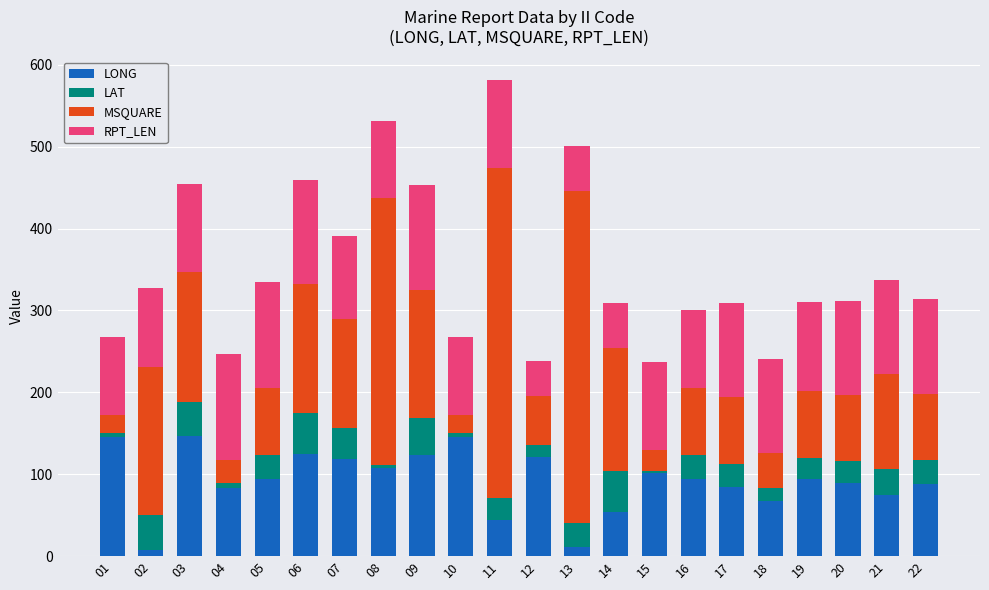

Is it true that LONG equals 74.9 at 21?

True